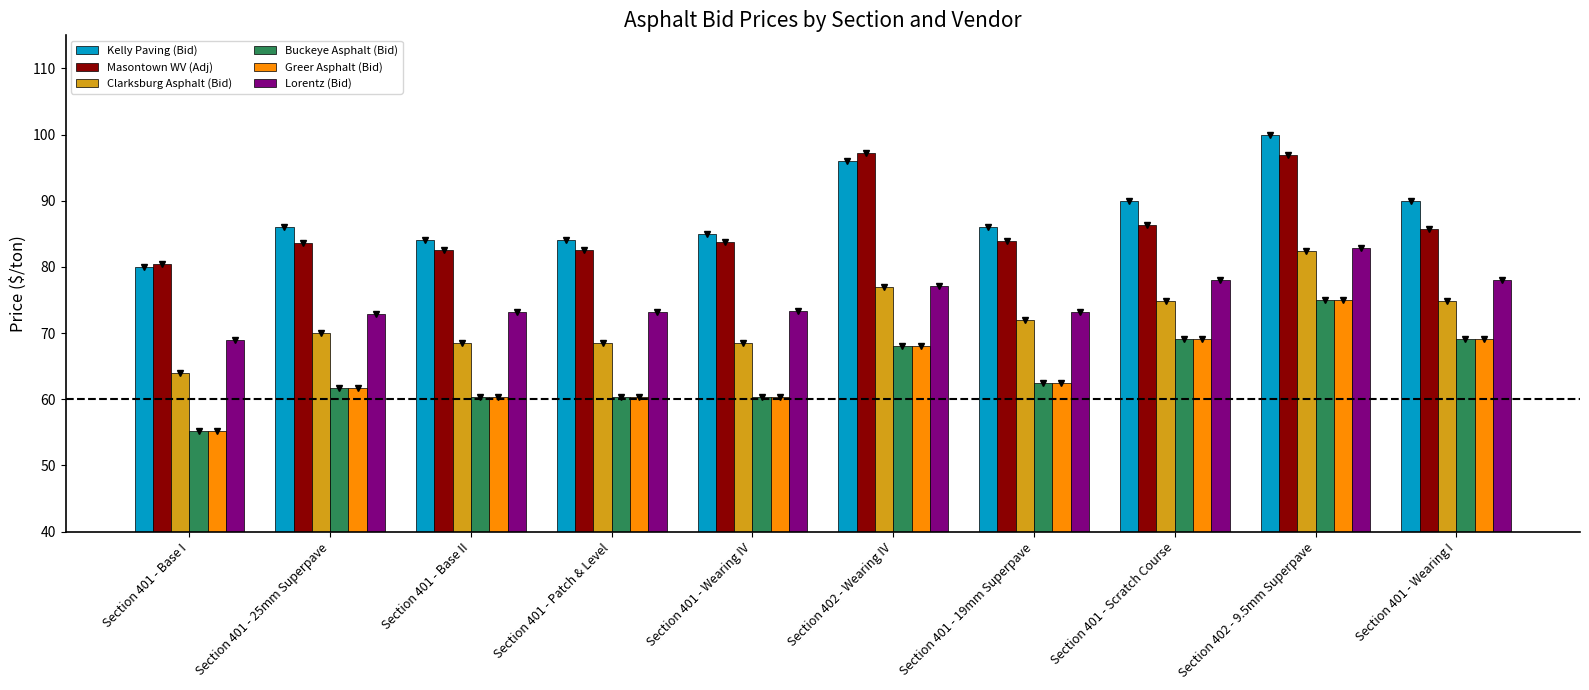

How many bars are there in total?

60